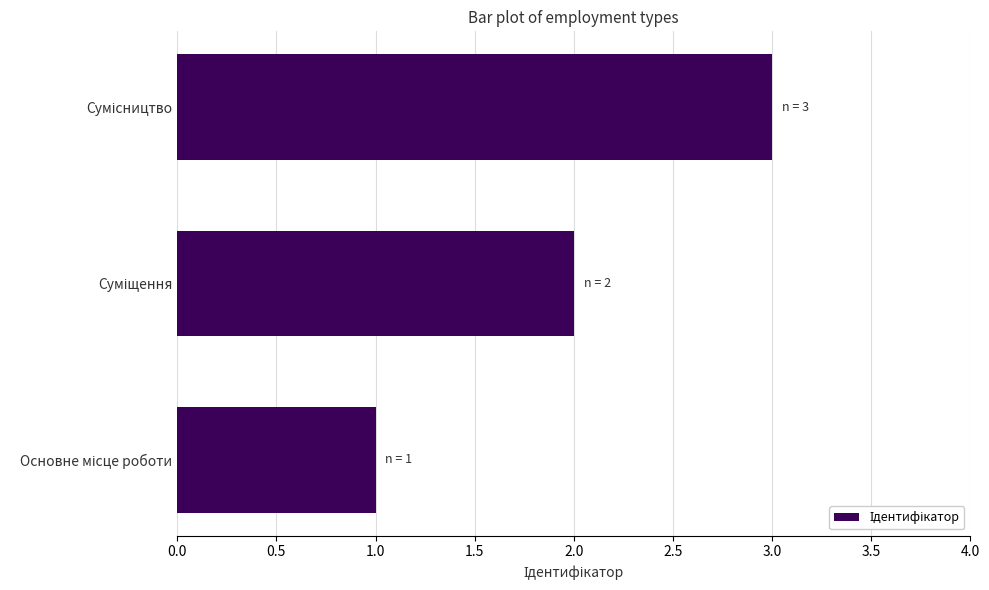

Does the chart contain any negative values?

No